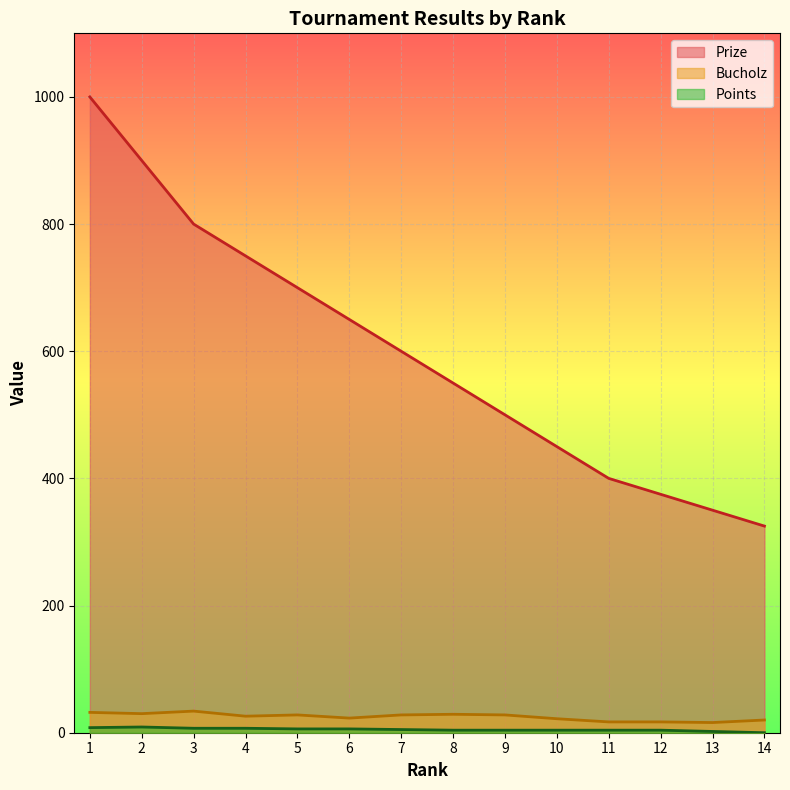

What is the value of the Bucholz point at the 1st from the left?

32